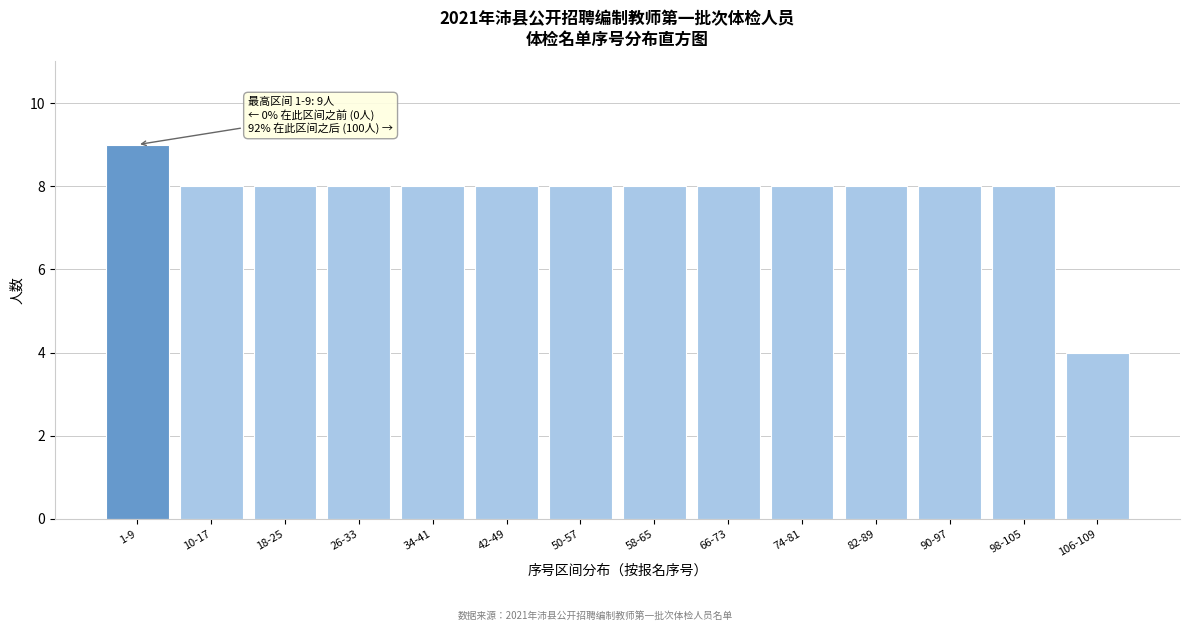

Reading left to right, list all the values displayed in this chart.

1-9=9	10-17=8	18-25=8	26-33=8	34-41=8	42-49=8	50-57=8	58-65=8	66-73=8	74-81=8	82-89=8	90-97=8	98-105=8	106-109=4